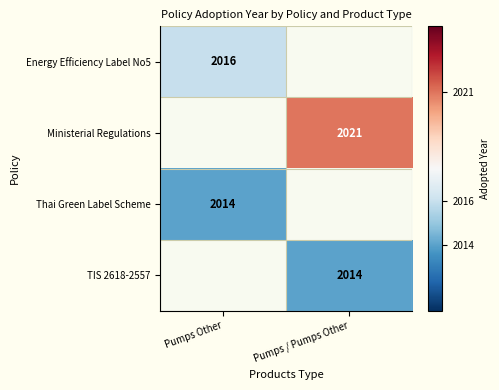

At how many categories does at least one series exceed 2018?

1